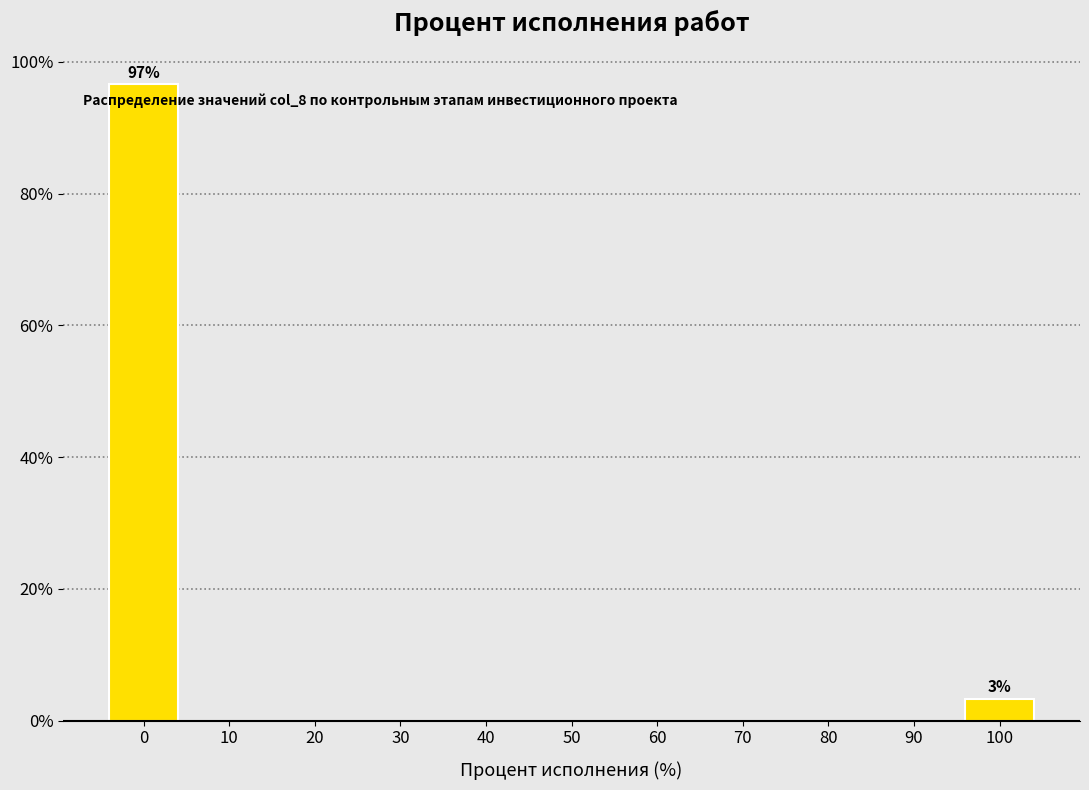

Reading left to right, what are all the values shown in this chart?

0=96.7	10=0.0	20=0.0	30=0.0	40=0.0	50=0.0	60=0.0	70=0.0	80=0.0	90=0.0	100=3.3